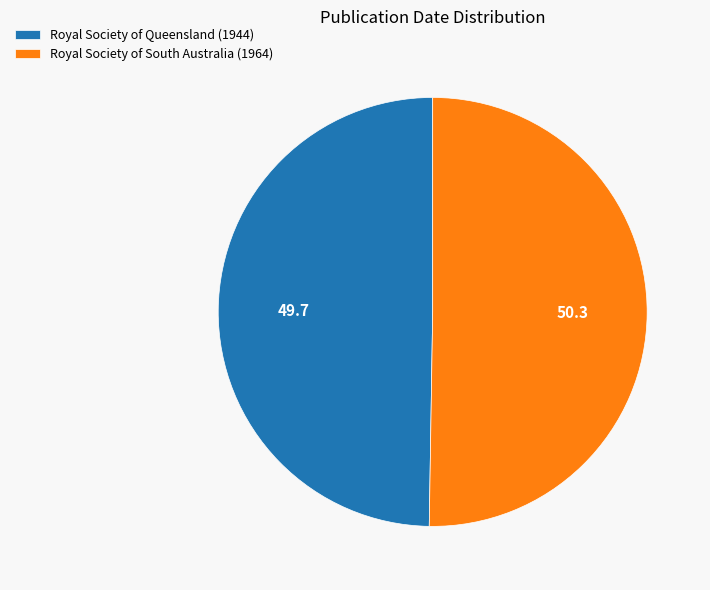

Between Royal Society of South Australia (1964) and Royal Society of Queensland (1944), which is larger?

Royal Society of South Australia (1964)